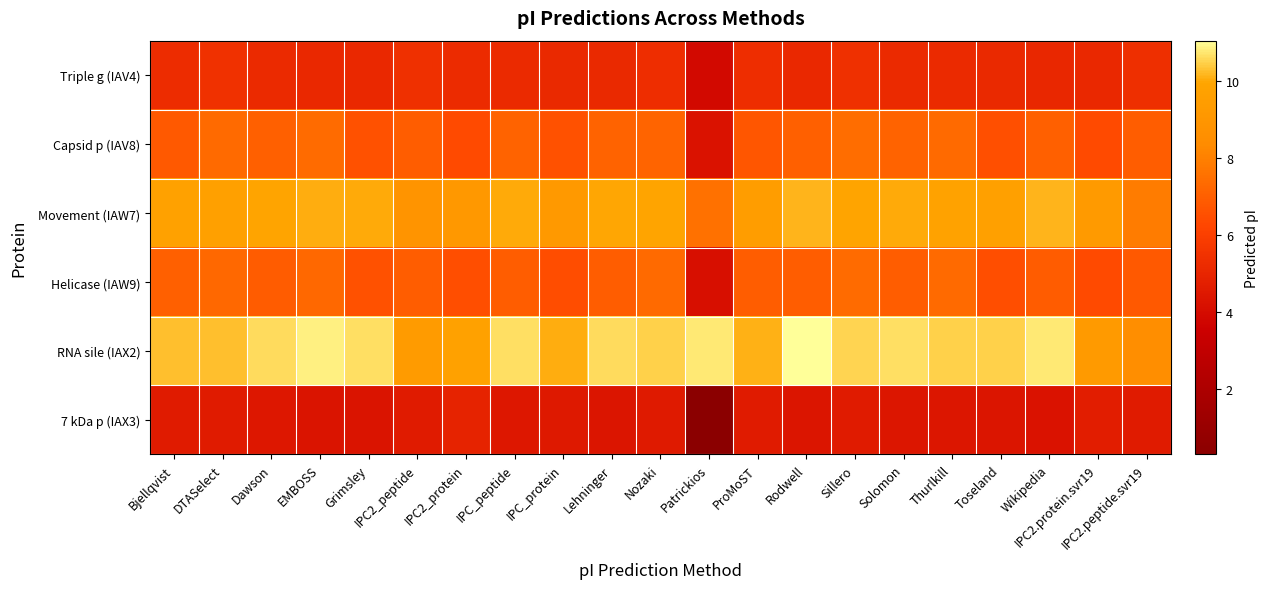

What is the minimum value shown in the chart?

0.3